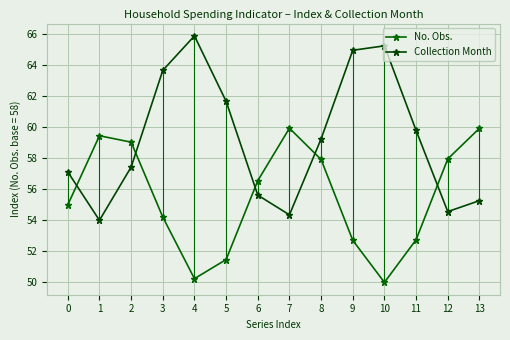

Count the number of categories in the chart.

14